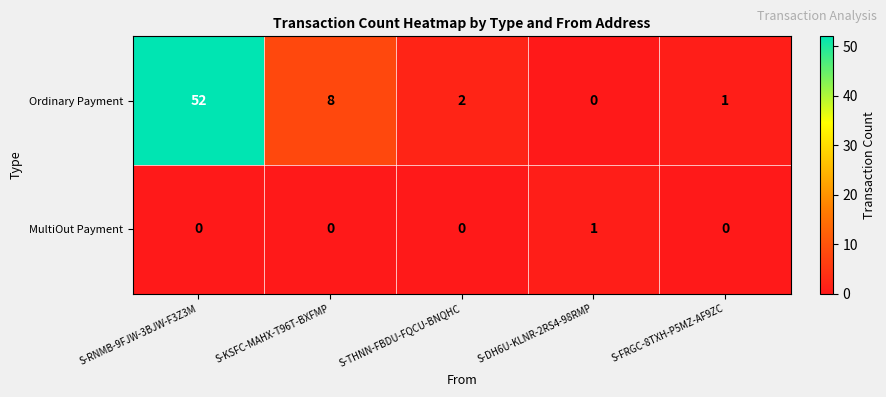

At which label does Ordinary Payment reach its peak?

S-RNMB-9FJW-3BJW-F3Z3M